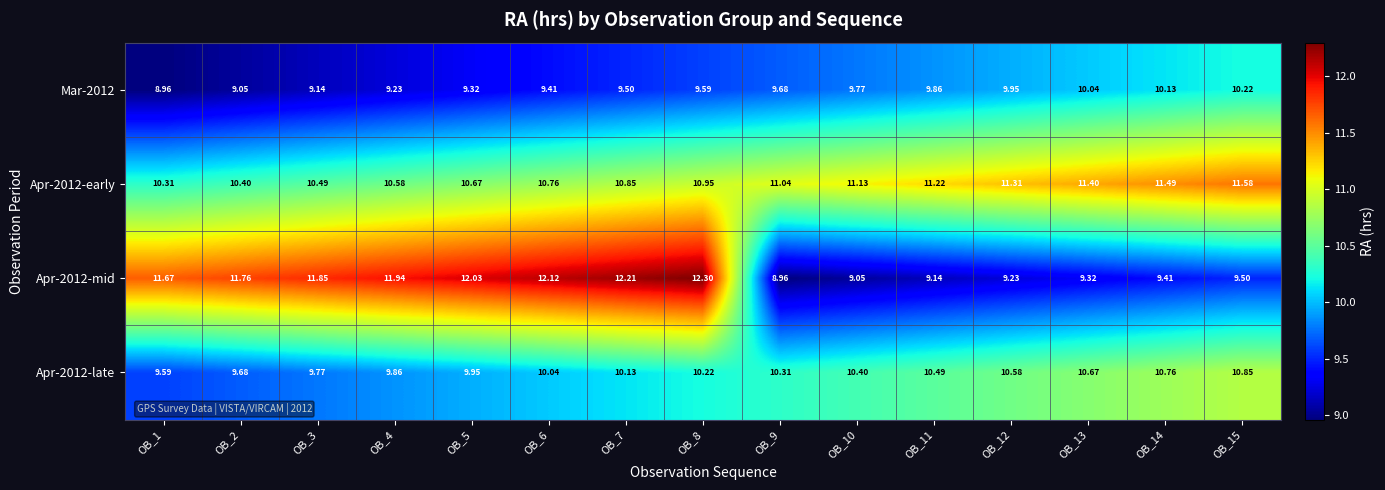

Is the value of Apr-2012-early at OB_10 greater than the value of Mar-2012 at OB_4?

Yes